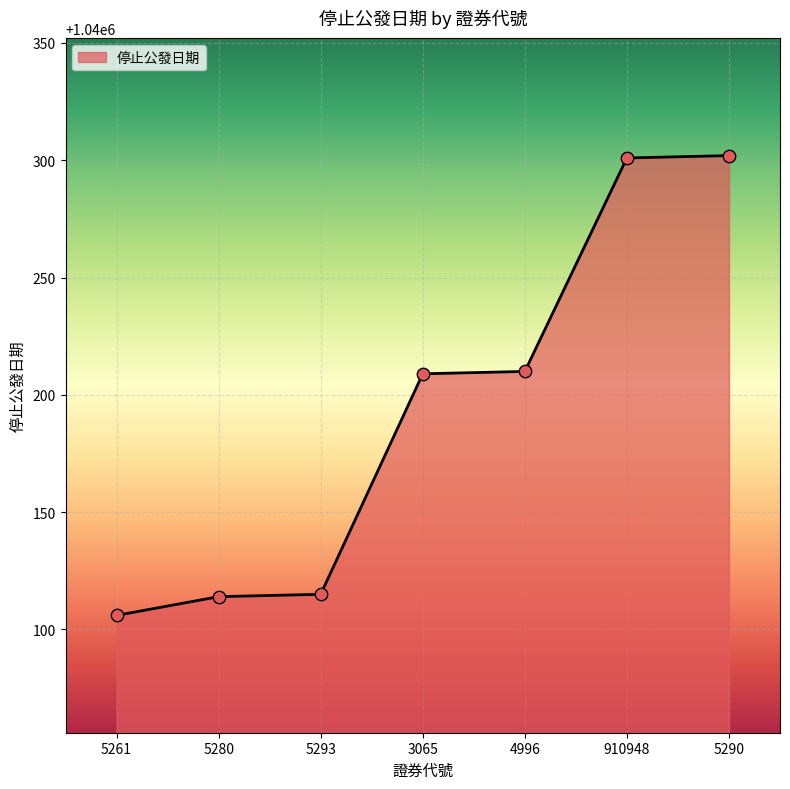

What is the change in value from 5280 to 5290?

+188